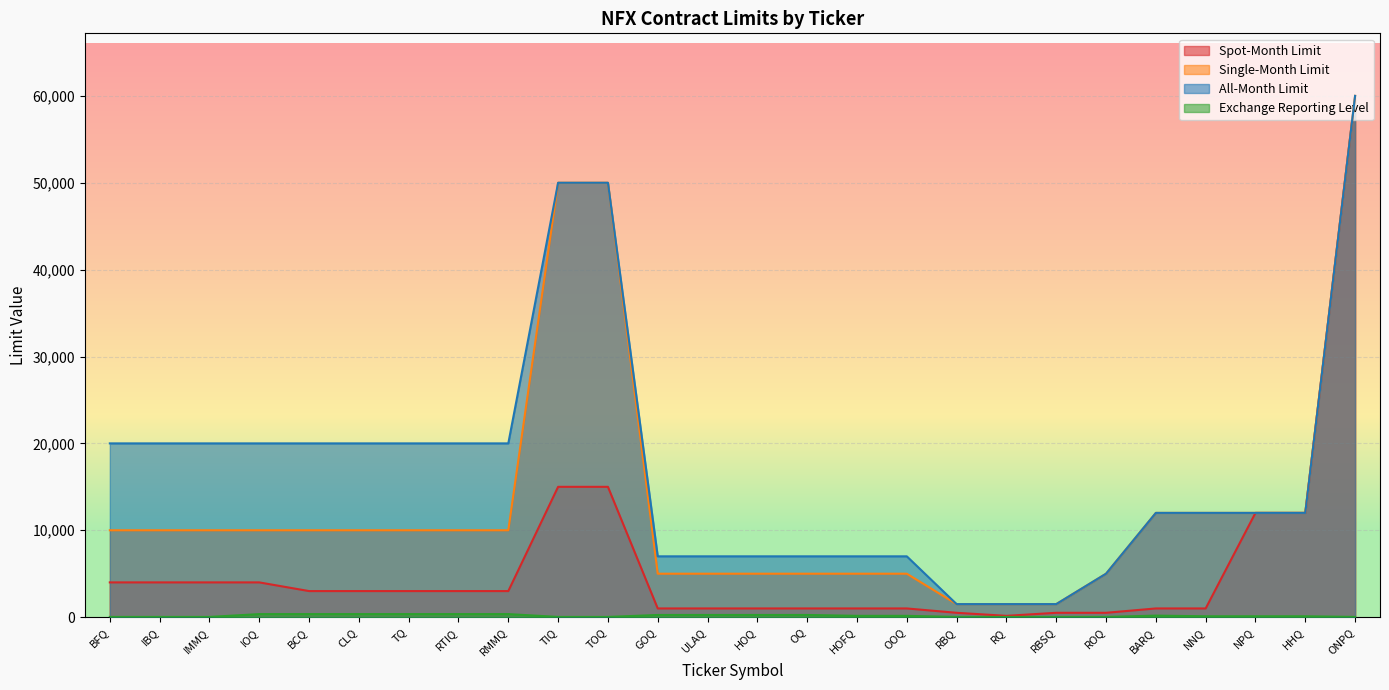

At which label does All-Month Limit reach its minimum?

RBQ